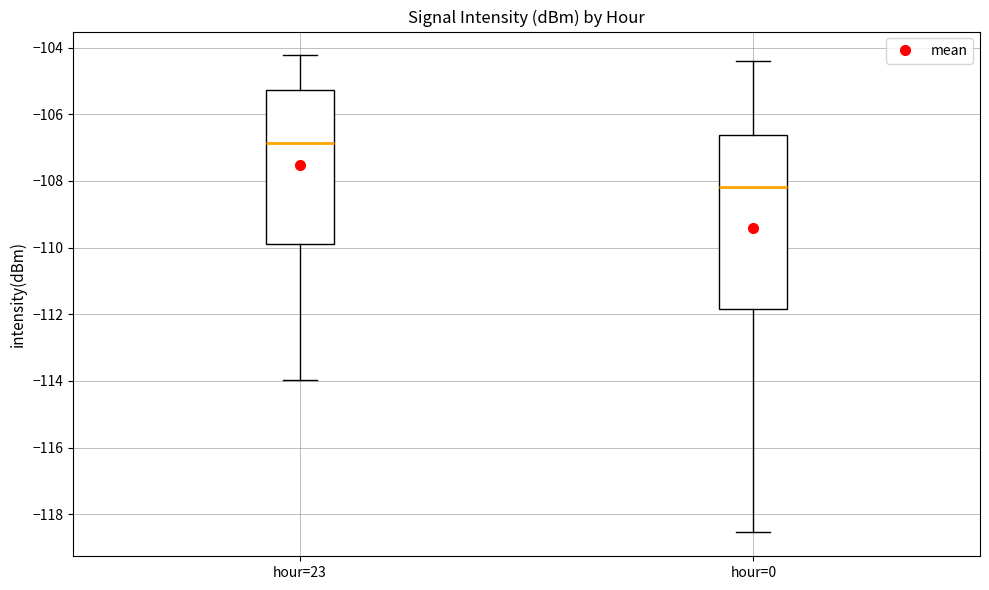

Where does the lower whisker of the box for hour=23 end on the y-axis? The values are not printed on the chart, so give them approximately, as read against the axis.

-114.0